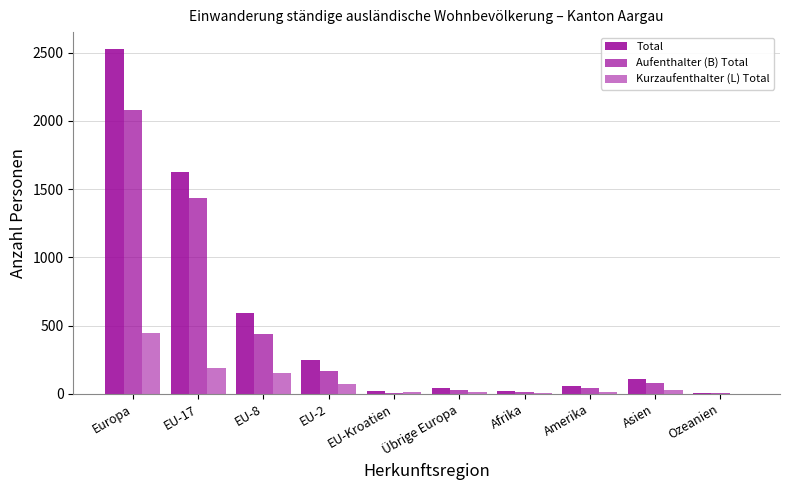

How many groups of bars are there?

10